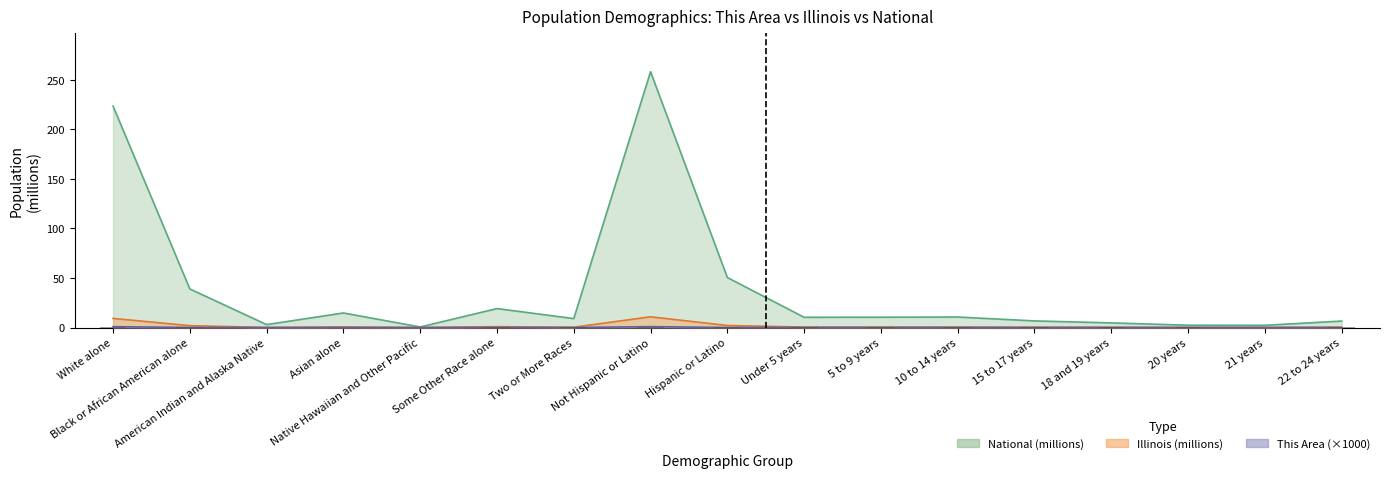

At which label is the value closest to 0?

Asian alone